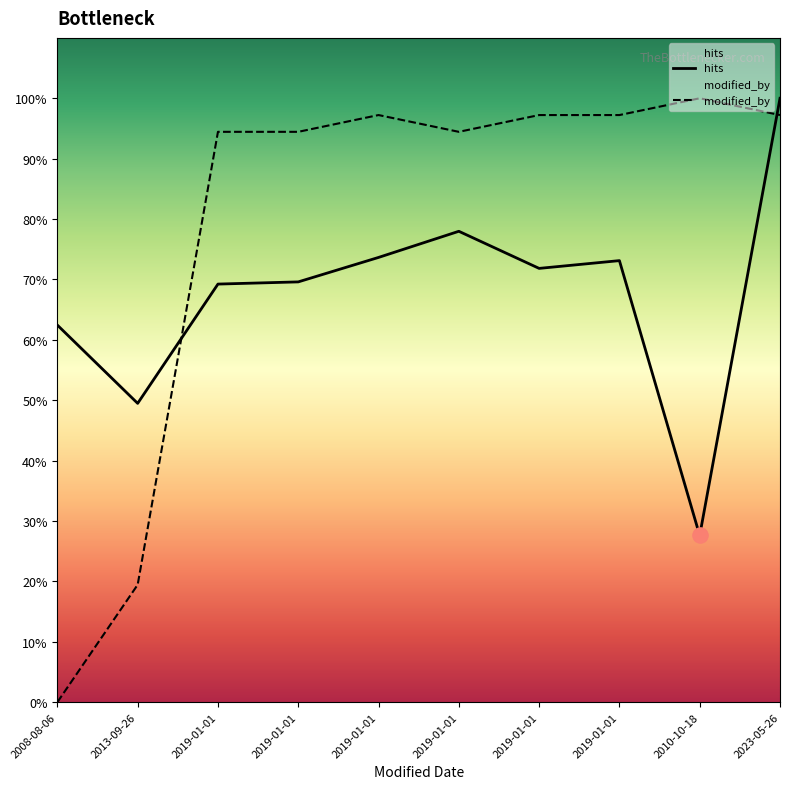

At which category is the sum across all series the highest?

2023-05-26